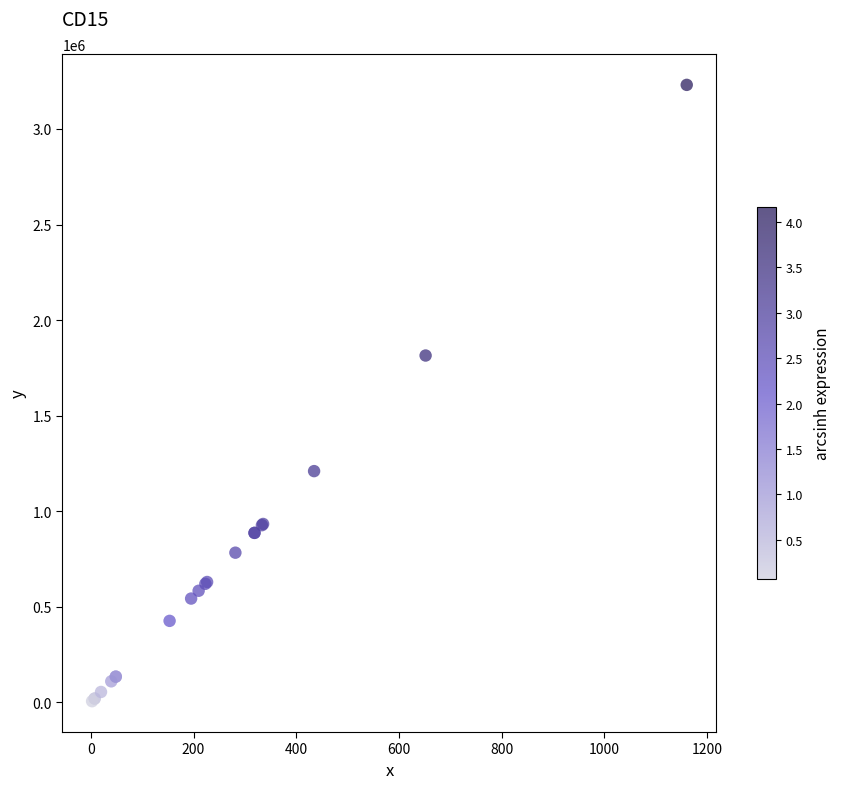

What Y value in the scatter plot is closest to 1618439?

1814693